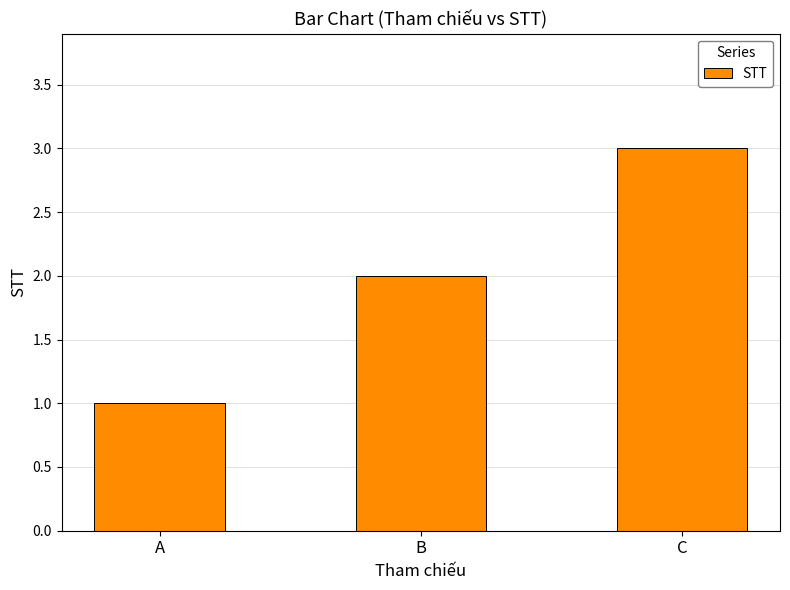

What is the sum of all values?

6